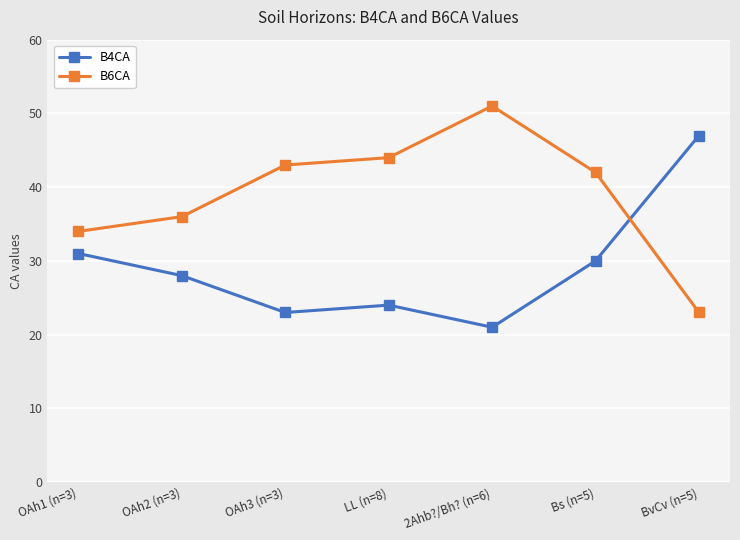

List the series in order of their peak value, highest first.

B6CA, B4CA